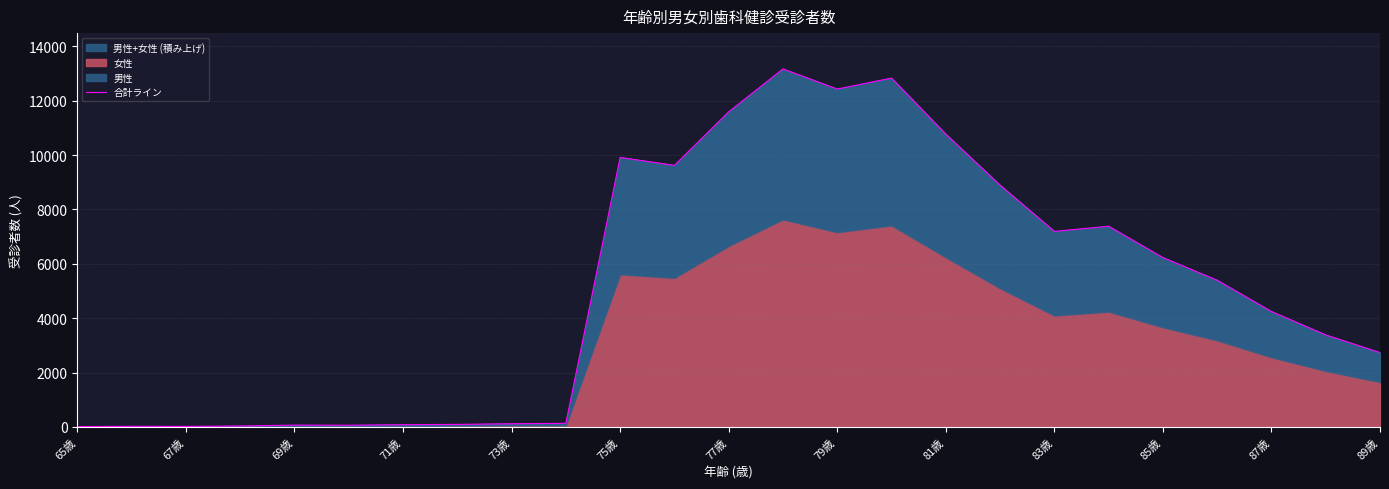

How many interior local valleys (lower than both neighbors) does the data have?

5